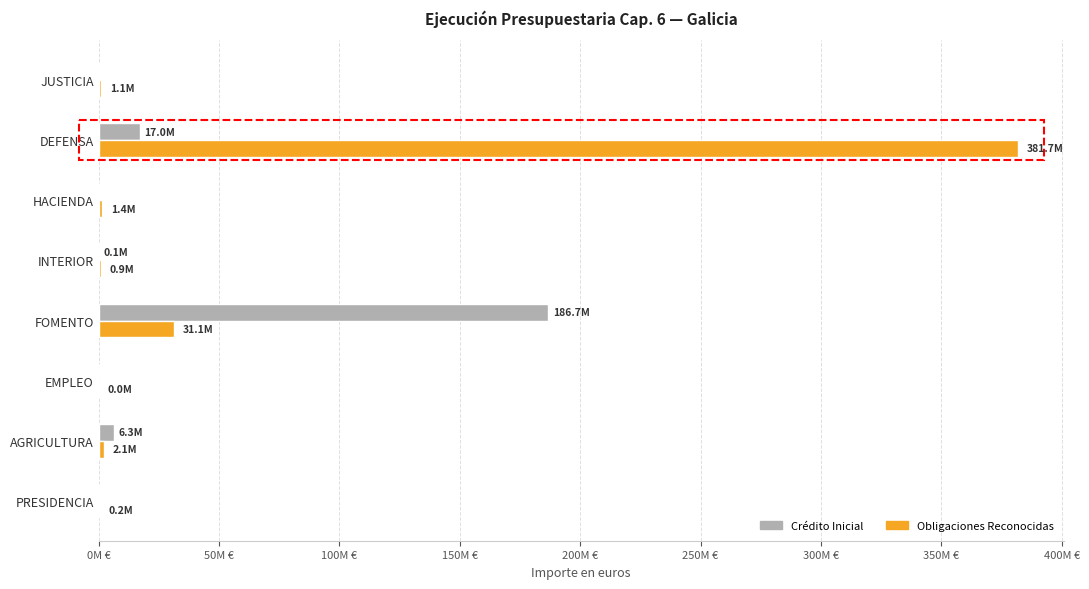

Which category has the highest value in the Obligaciones Reconocidas series?

DEFENSA